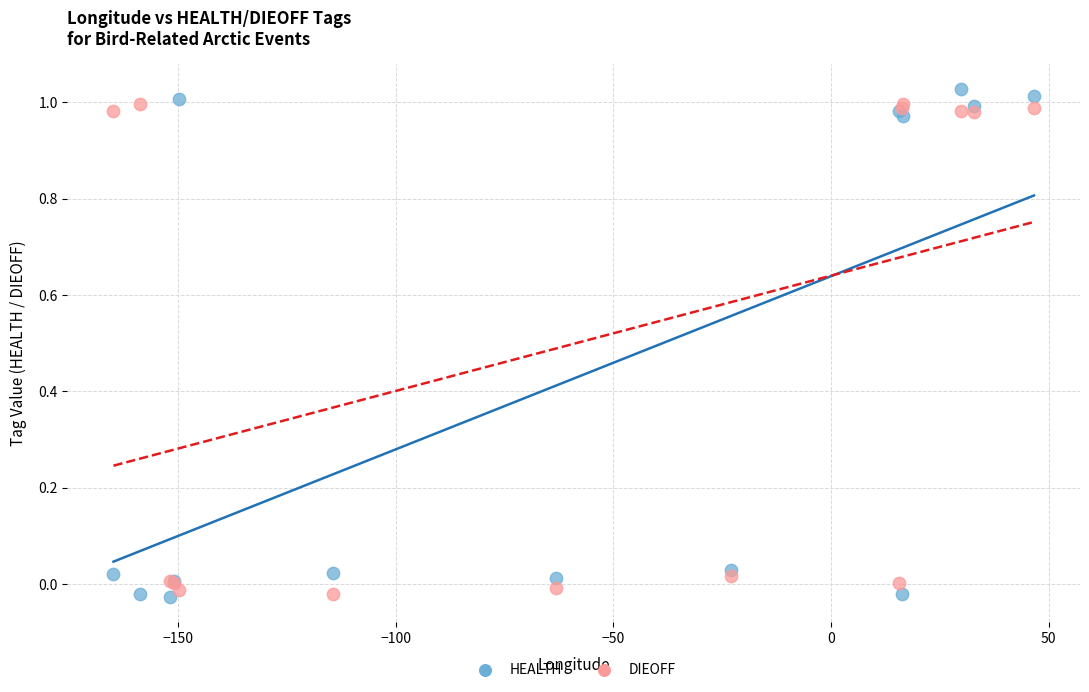

What is the X range (max minus min) for the scatter plot?

211.5